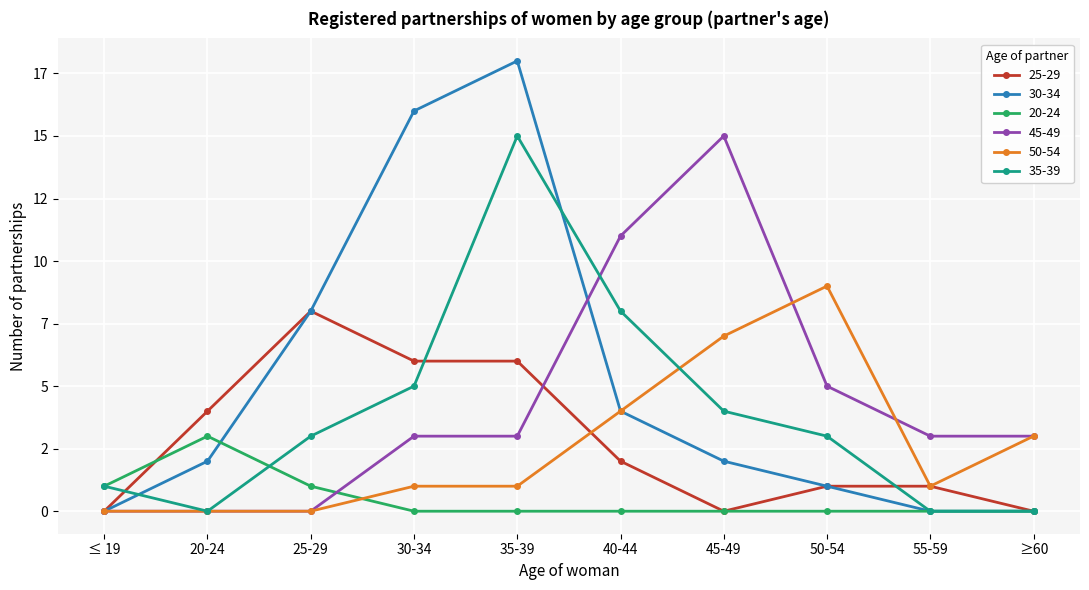

True or false: 35-39 has more than 2 interior local peaks.

False